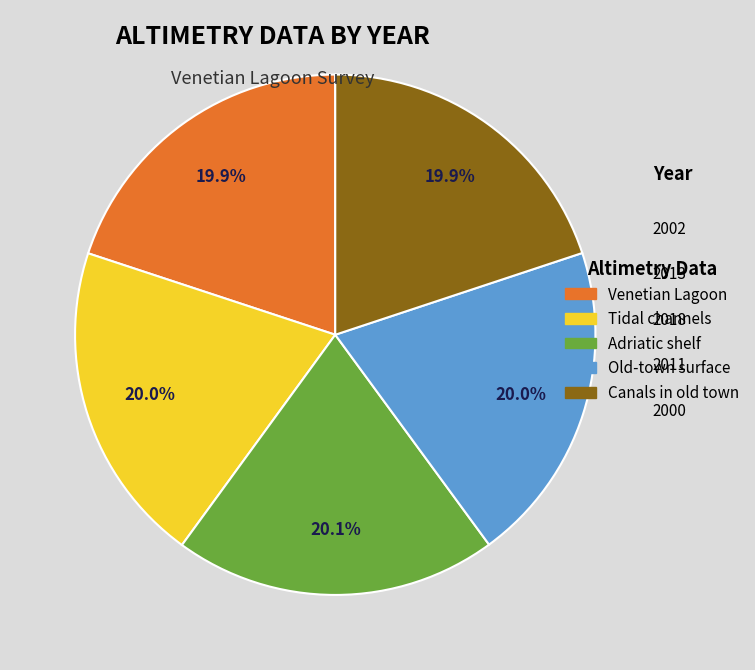

What portion of the pie excludes Old-town surface?

80.0%